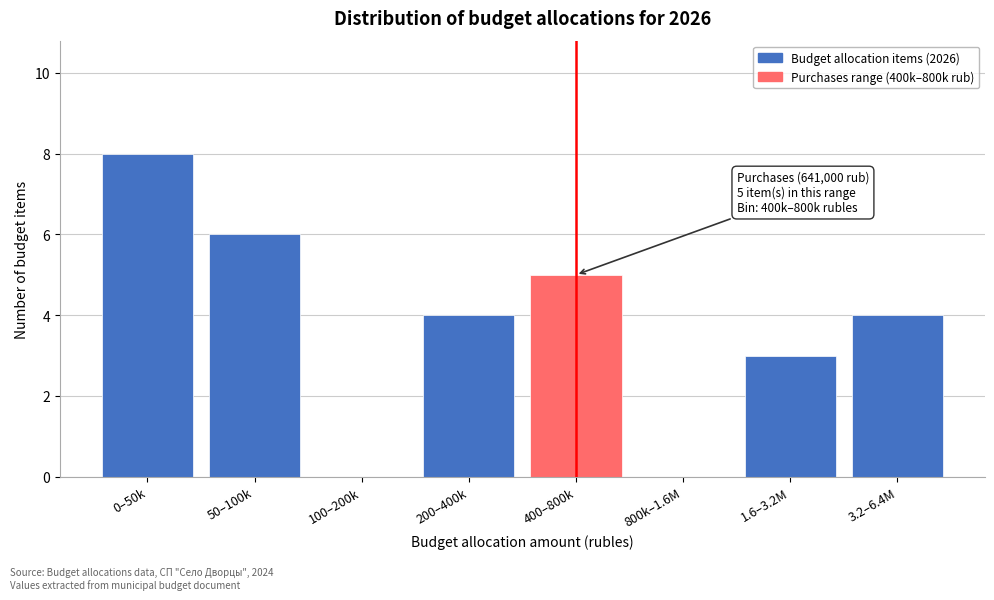

Reading left to right, extract all data points from this chart.

0–50k=8	50–100k=6	100–200k=0	200–400k=4	400–800k=5	800k–1.6M=0	1.6–3.2M=3	3.2–6.4M=4